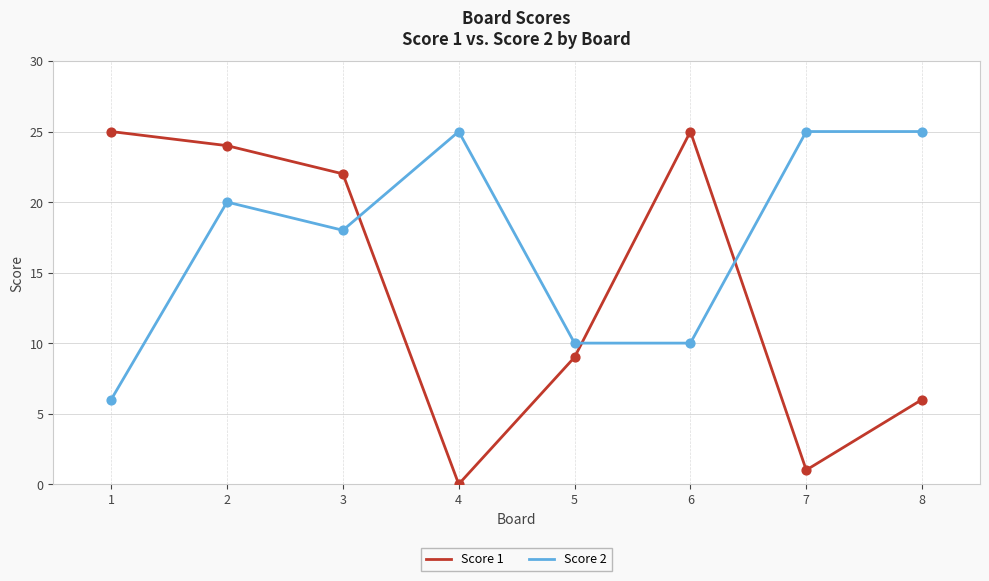

What are all the series names shown in the legend?

Score 1, Score 2